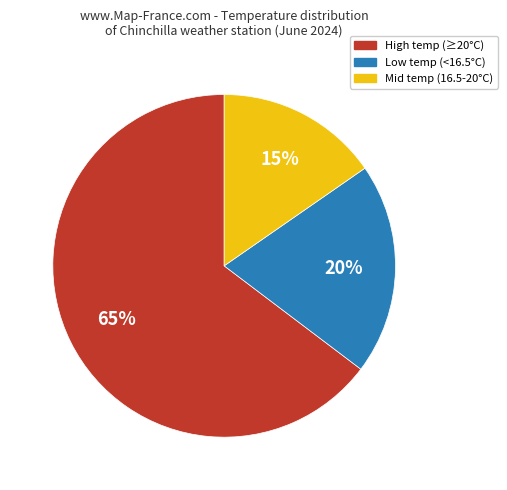

To the nearest percent, what is the average slice percentage?

33%